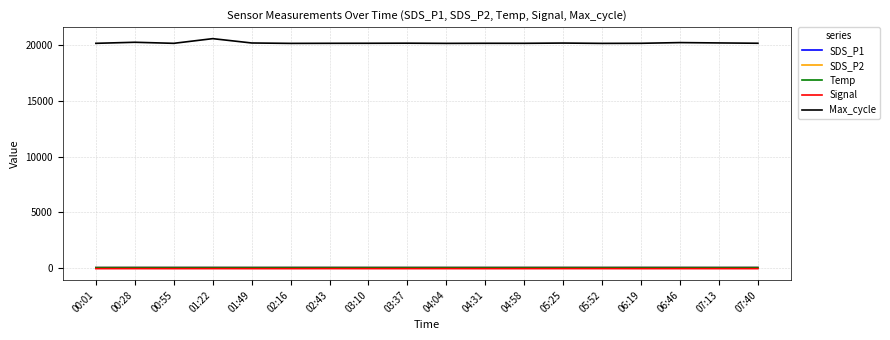

True or false: Max_cycle and Temp cross at least once.

False